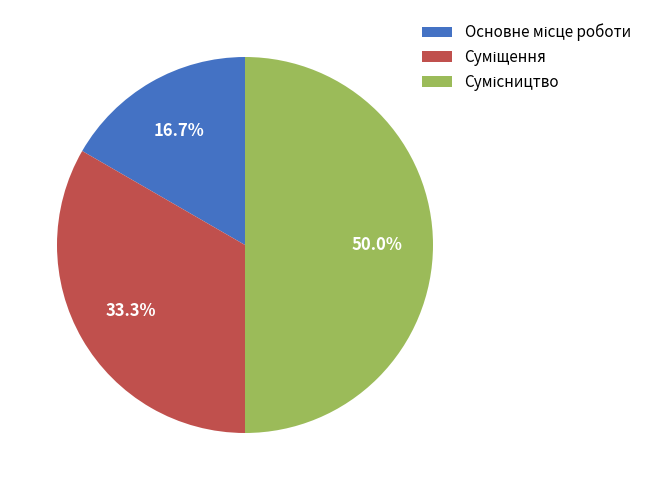

To the nearest percent, what portion does Основне місце роботи represent?

17%